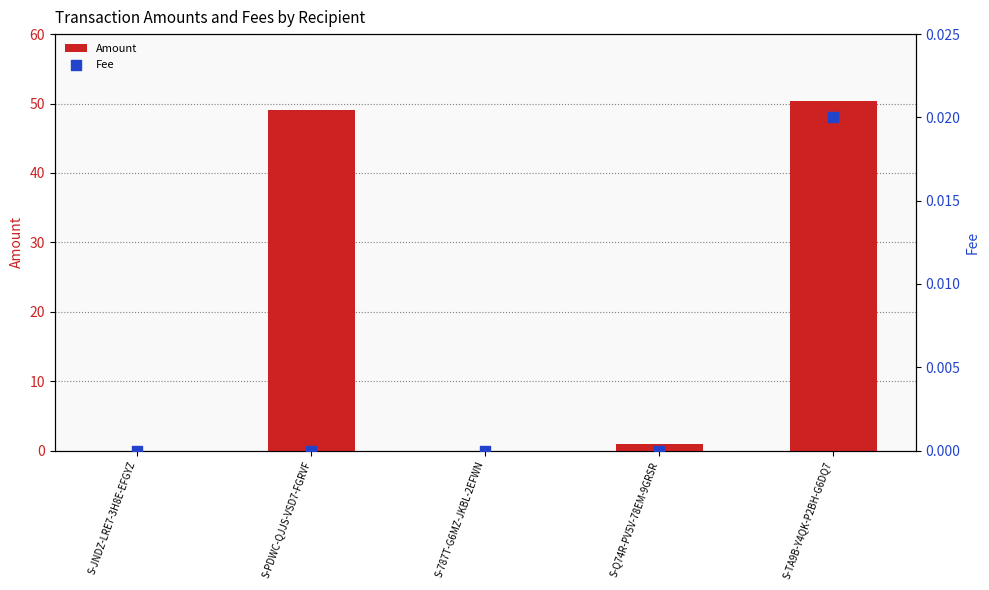

What are all the series names shown in the legend?

Amount, Fee